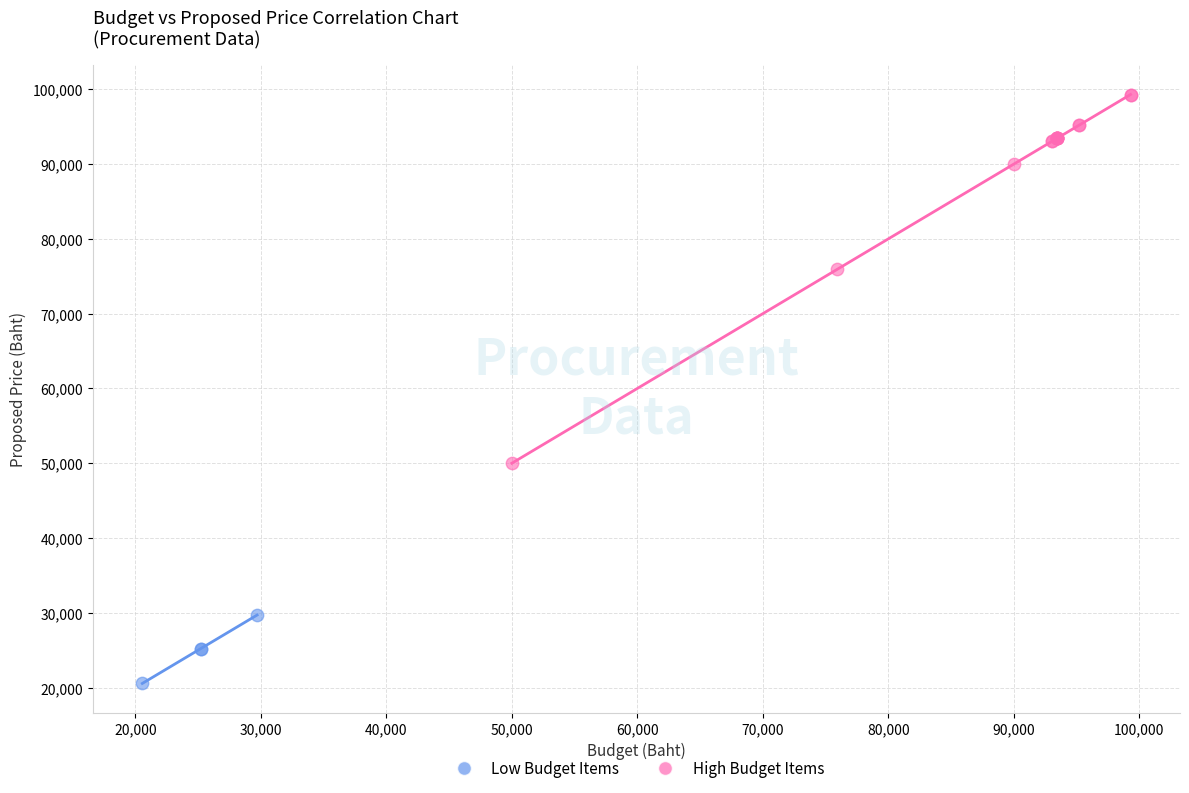

Which series reaches the minimum Y coordinate?

Low Budget Items